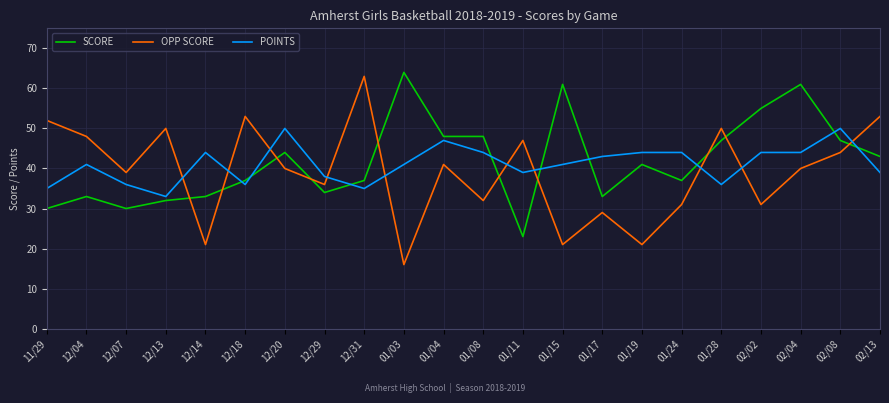

Is the value of OPP SCORE at 01/28 greater than the value of SCORE at 02/13?

Yes